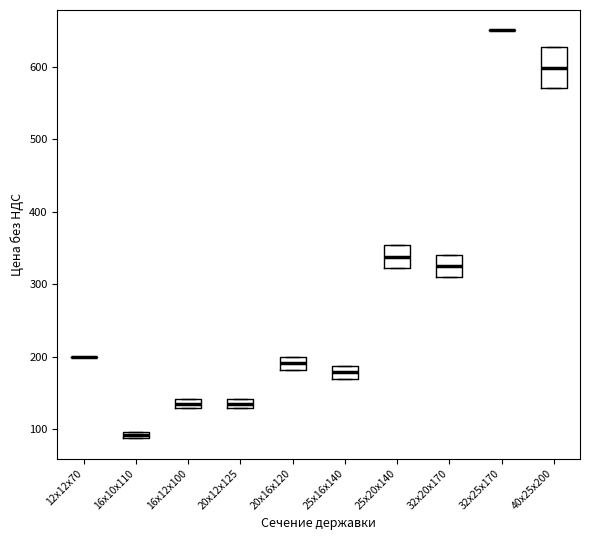

Where is the lower edge of the box for 25х20х140 on the y-axis? The values are not printed on the chart, so give them approximately, as read against the axis.

320